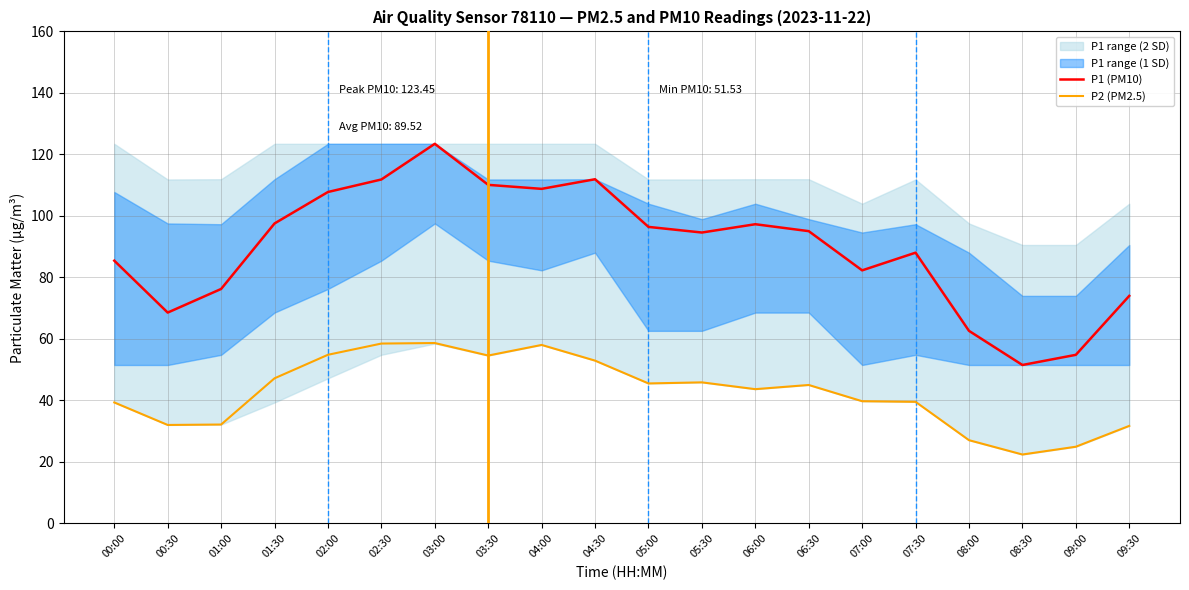

Reading left to right, extract all data points from this chart.

P1 (PM10): 85.5	68.6	76.2	97.5	107.8	111.8	123.5	110.1	108.8	111.9	96.4	94.6	97.3	95.0	82.3	88.0	62.6	51.5	54.8	74.0
P2 (PM2.5): 39.4	32.0	32.2	47.2	54.9	58.5	58.7	54.6	58.0	53.0	45.5	45.9	43.7	45.0	39.8	39.5	27.1	22.4	24.9	31.7